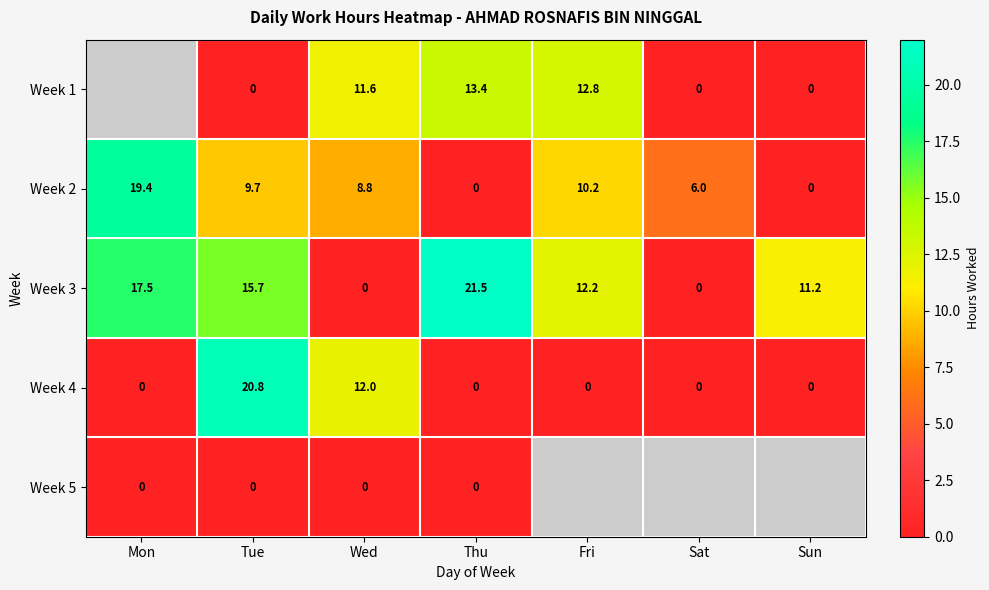

How many data points in Week 2 are above 8?

4